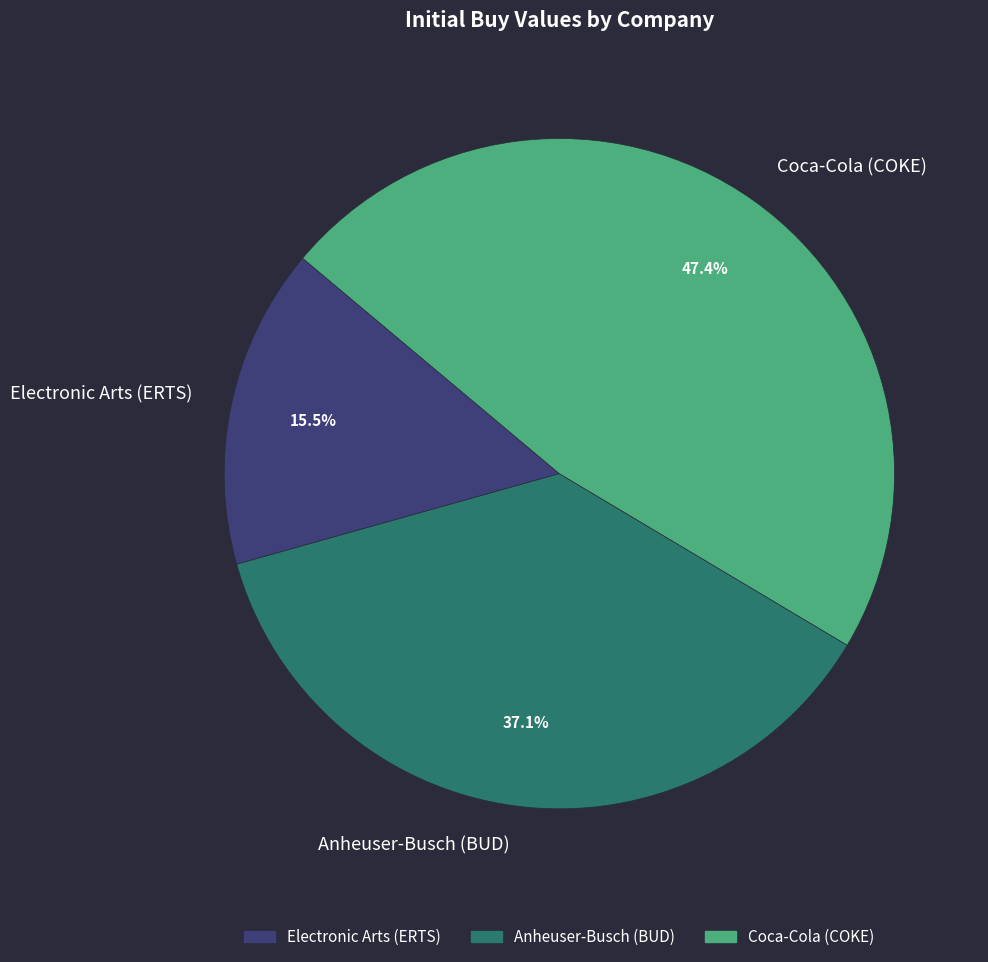

What is the ratio of the value at Anheuser-Busch (BUD) to the value at Electronic Arts (ERTS)?

2.4